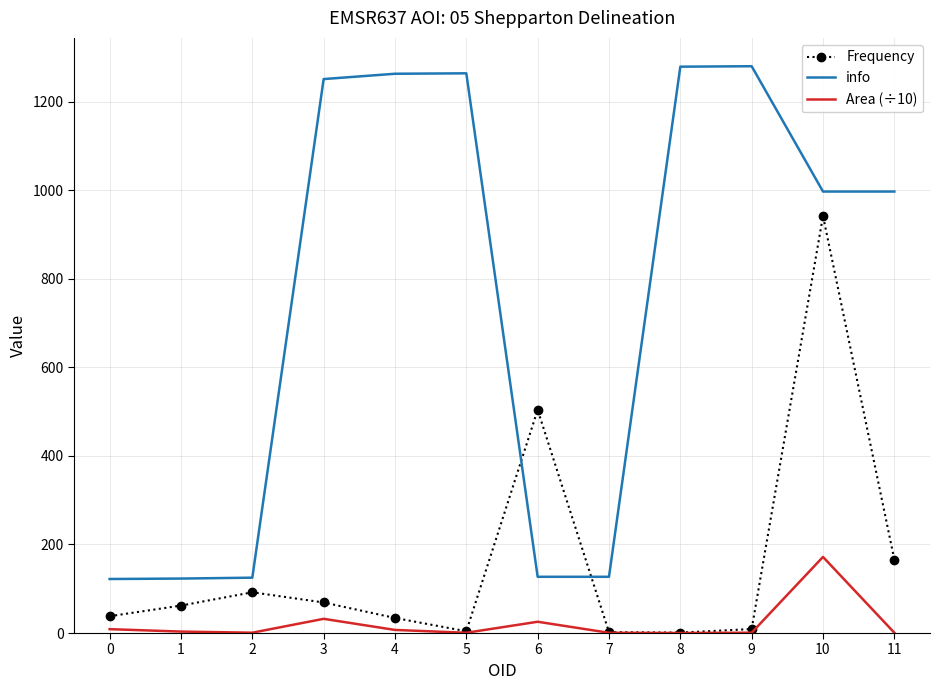

What is the average value of the Area (÷10) series?

21.0